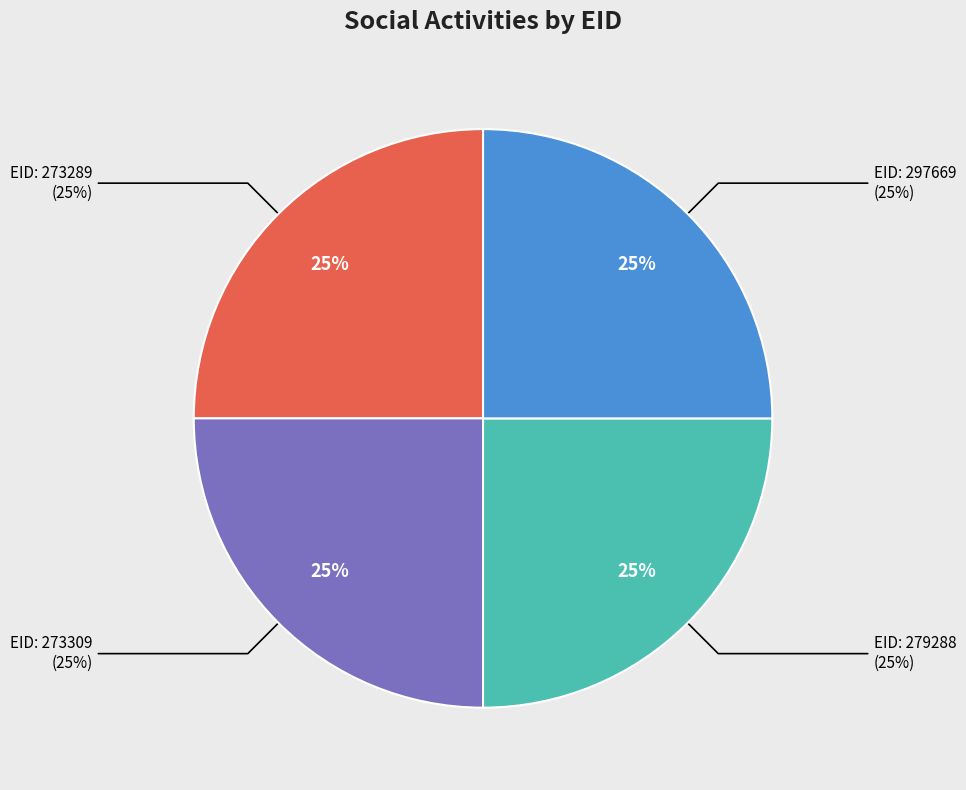

Which slice is the smallest?

273289